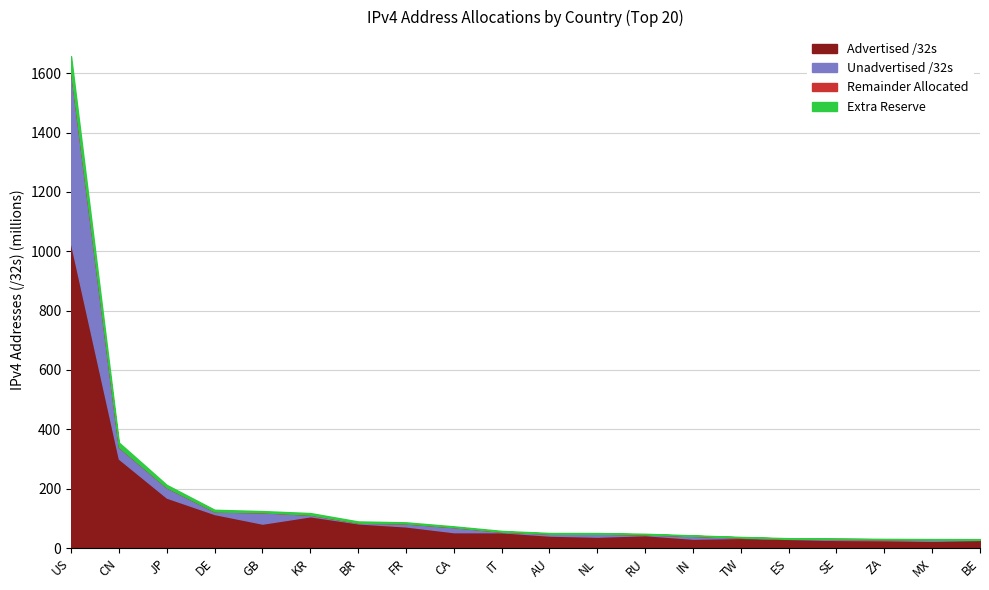

At how many categories does at least one series exceed 813123955?

1